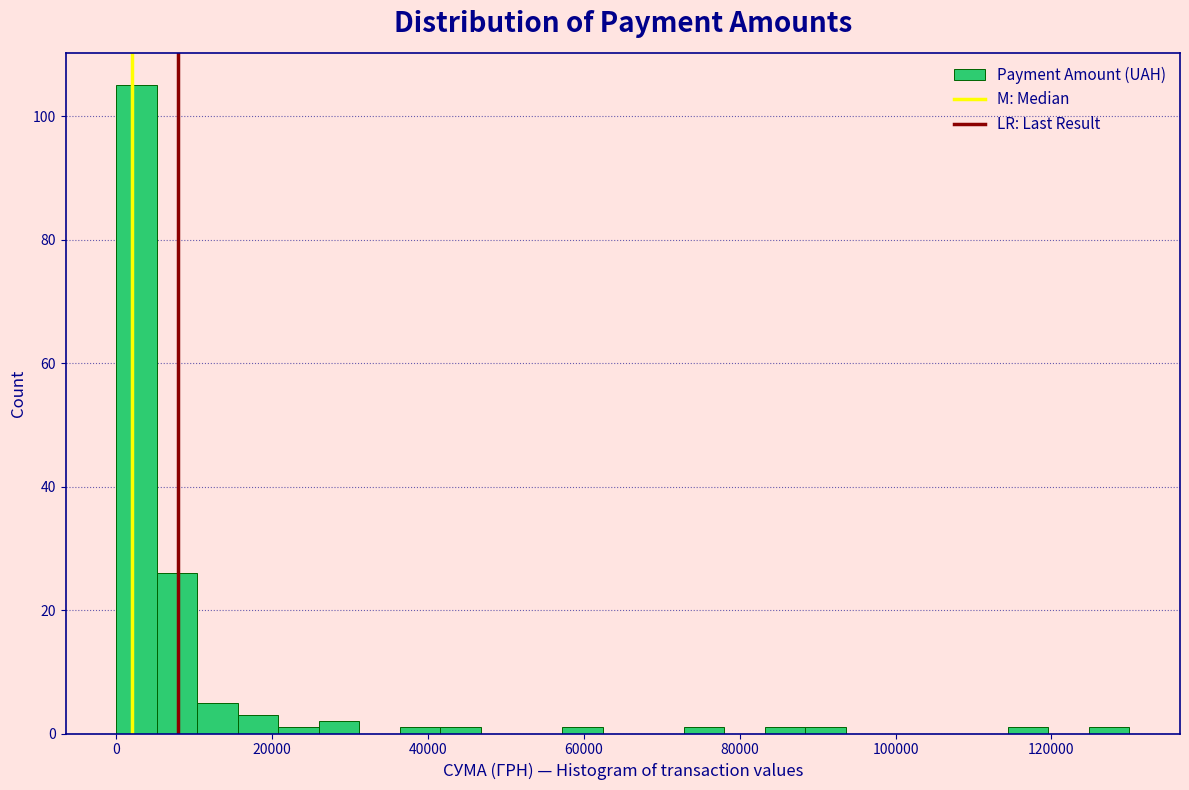

Around what value on the x-axis is the tallest bar? Give the approximate position of its centre, as read against the axis.

2000